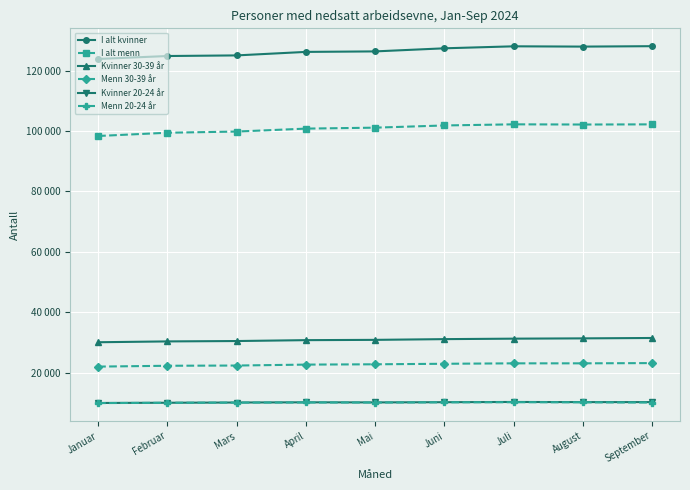

At which label does Menn 20-24 år reach its peak?

Juli